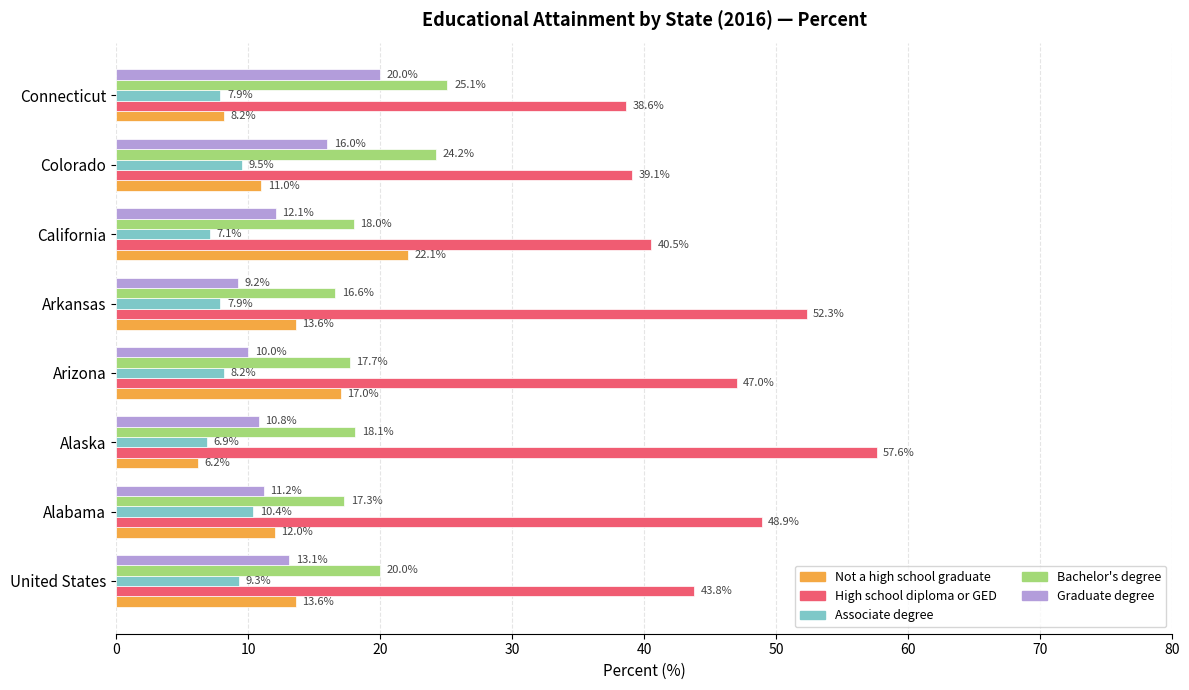

What is the spread (max minus min) of values at Arizona?

38.8